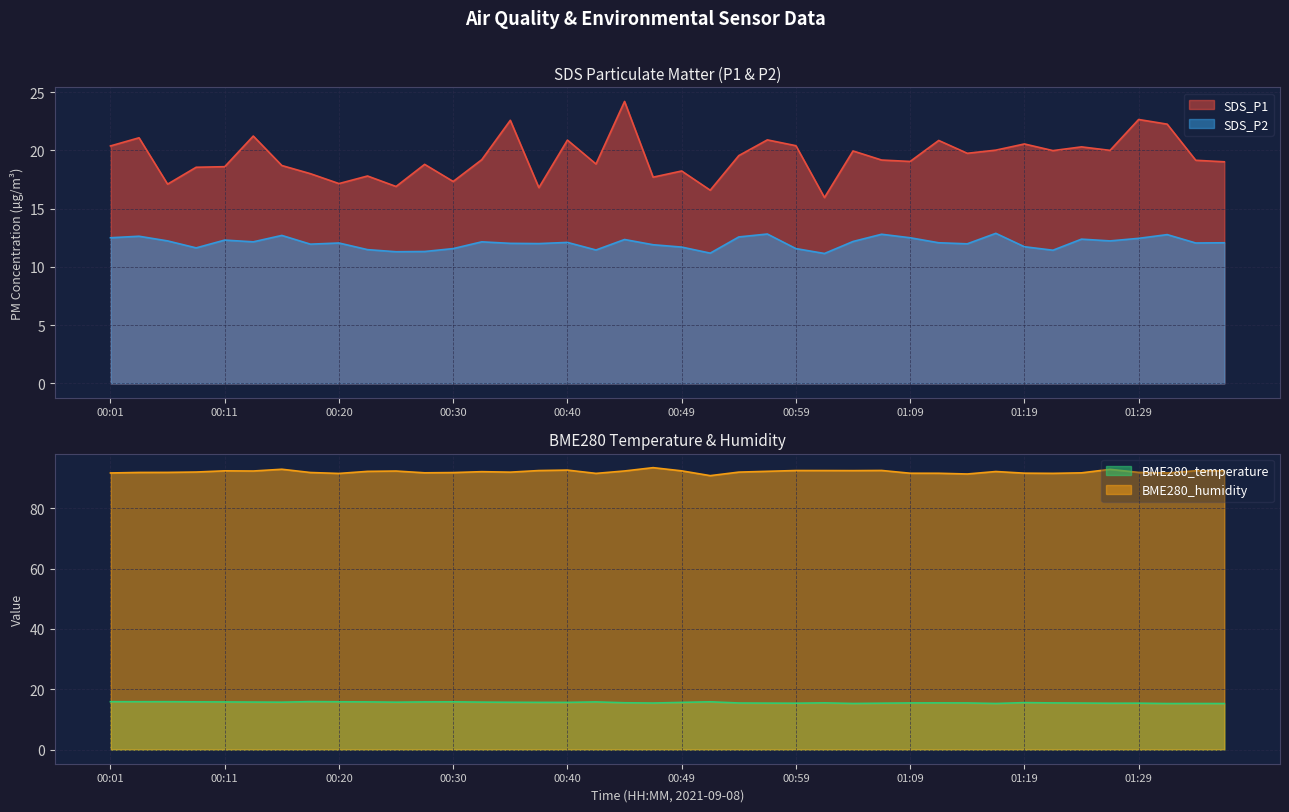

What are all the series names shown in the legend?

SDS_P1, SDS_P2, BME280_temperature, BME280_humidity